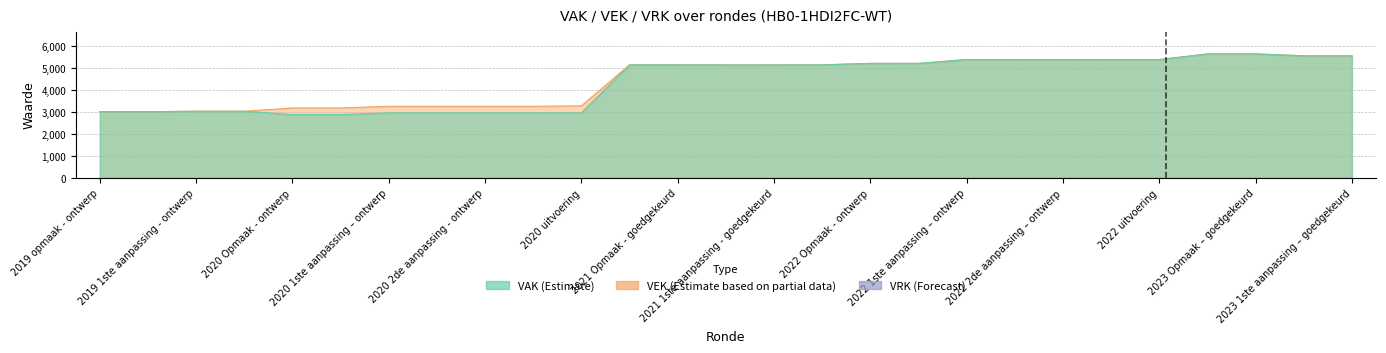

Rank the series by their maximum value, from lowest to highest.

VAK, VEK